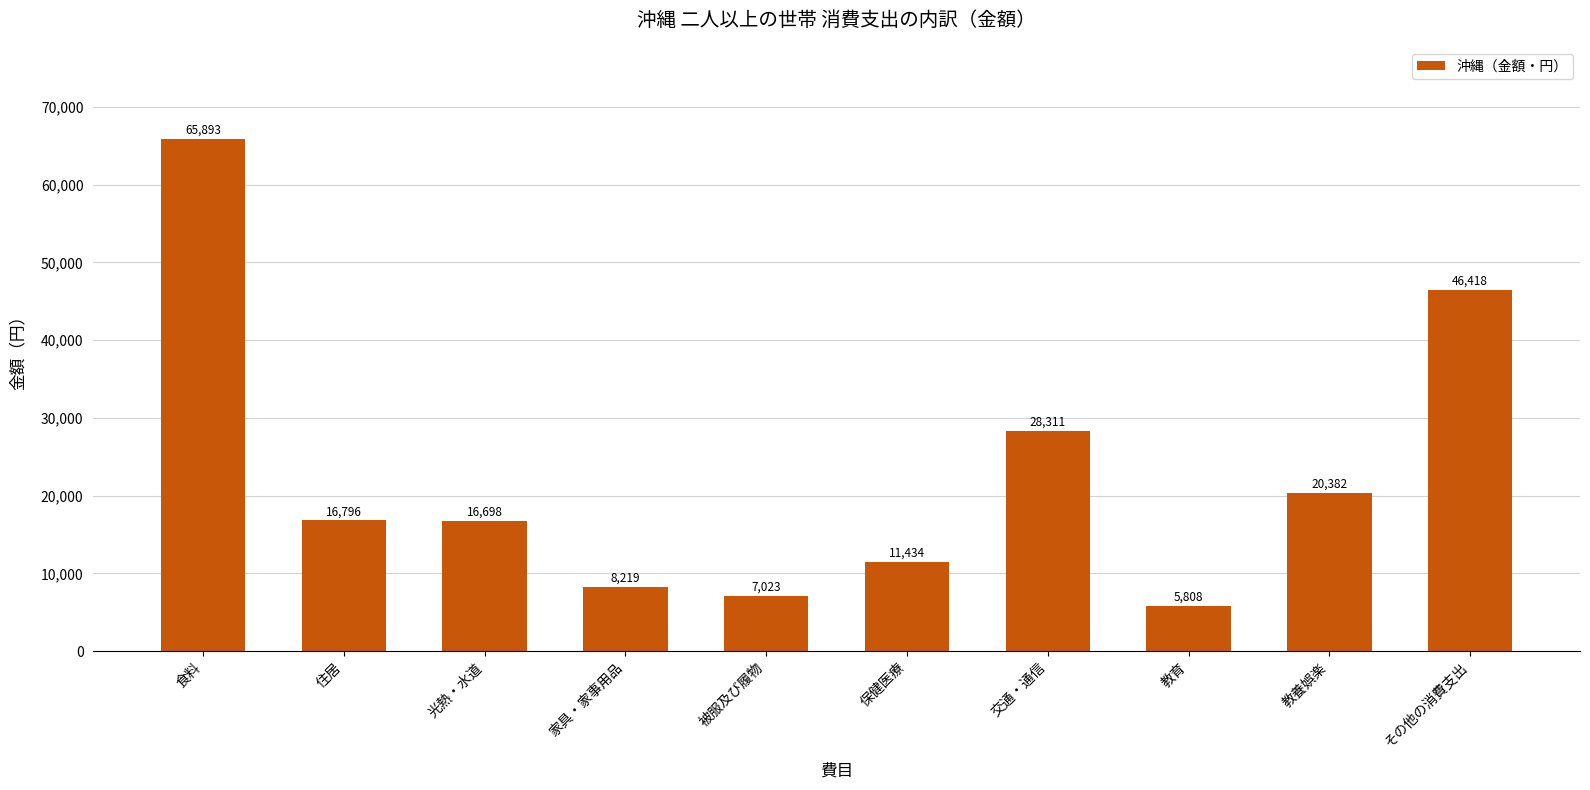

What is the maximum value shown in the chart?

65893